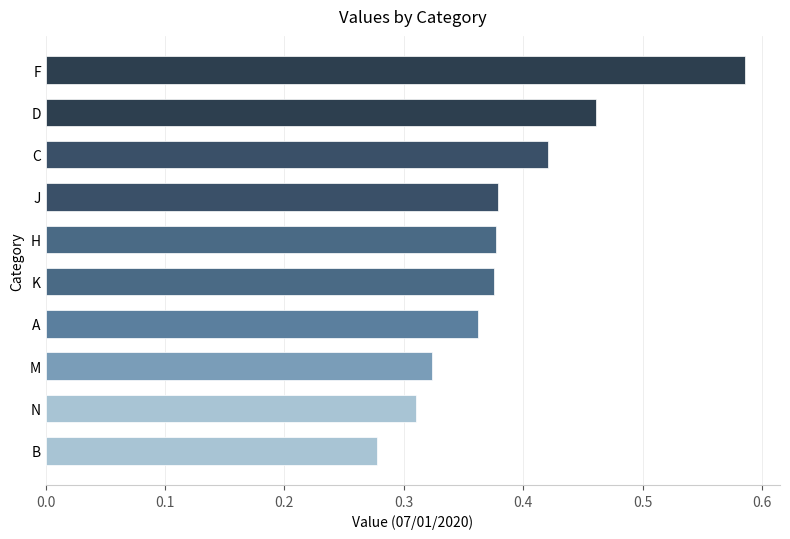

What is the sum of all values?

3.9